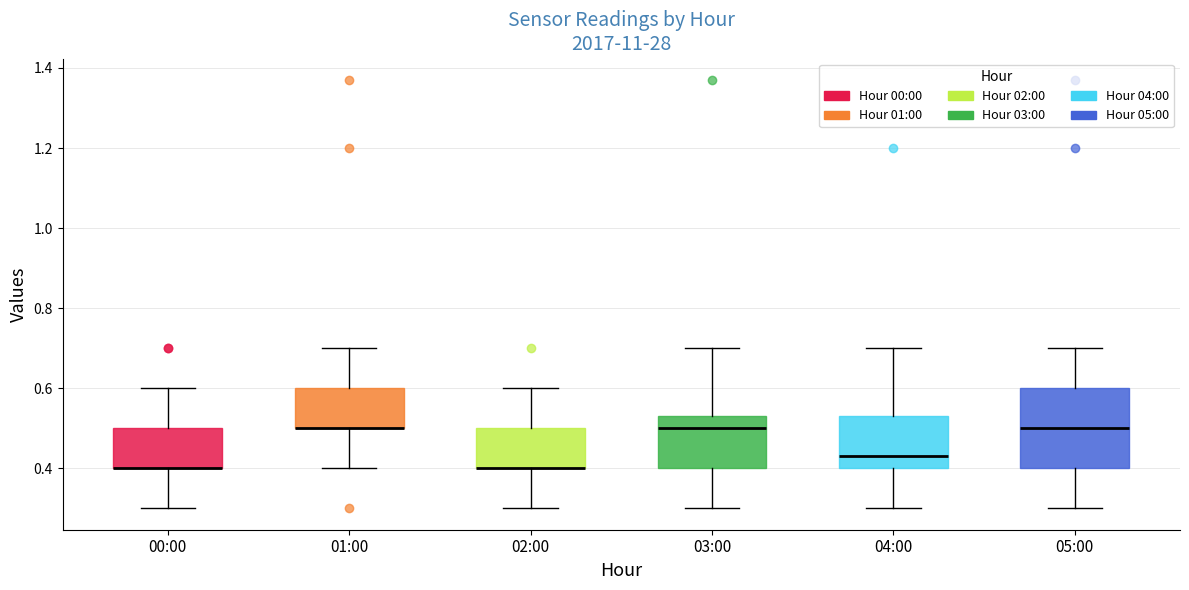

Reading left to right, transcribe this box plot: for each box, give where its median line is, the range the box spans, and where its two whiskers end, as read against the y-axis. The values are not printed on the chart, so give them approximately, as read against the axis.

00:00: median 0.40 (drawn on the box's lower edge), box 0.40 to 0.50, whiskers 0.30 to 0.60
01:00: median 0.50 (drawn on the box's lower edge), box 0.50 to 0.60, whiskers 0.40 to 0.70
02:00: median 0.40 (drawn on the box's lower edge), box 0.40 to 0.50, whiskers 0.30 to 0.60
03:00: median 0.50, box 0.40 to 0.54, whiskers 0.30 to 0.70
04:00: median 0.44, box 0.40 to 0.54, whiskers 0.30 to 0.70
05:00: median 0.50, box 0.40 to 0.60, whiskers 0.30 to 0.70